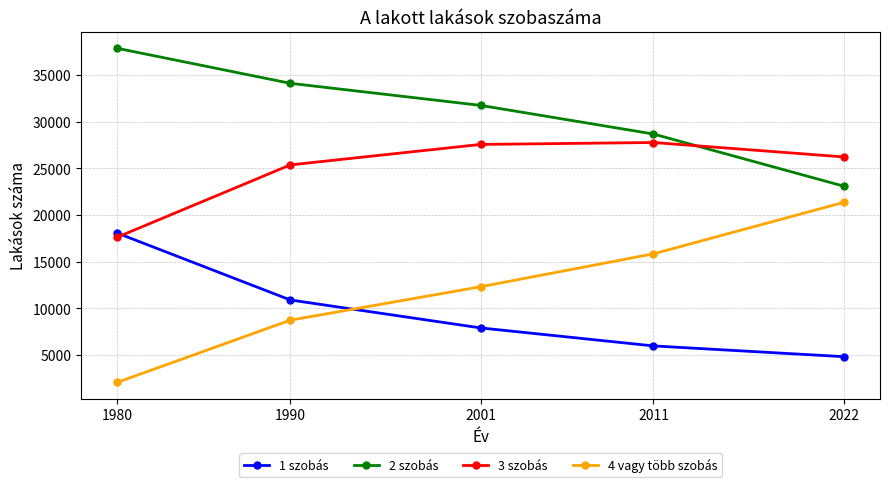

Read the 2 szobás value at 2022, to the nearest 100.

23100